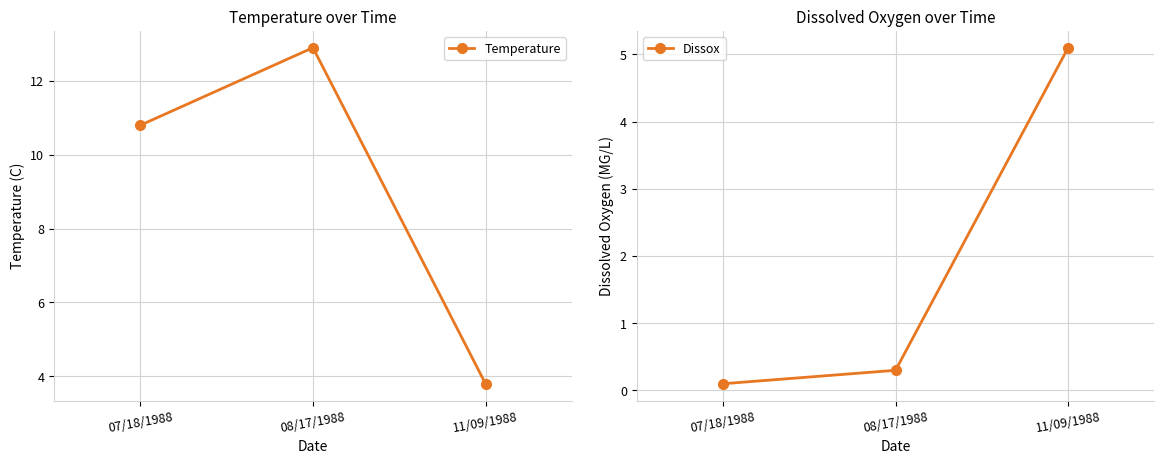

What is the sum of all Dissox values?

5.5